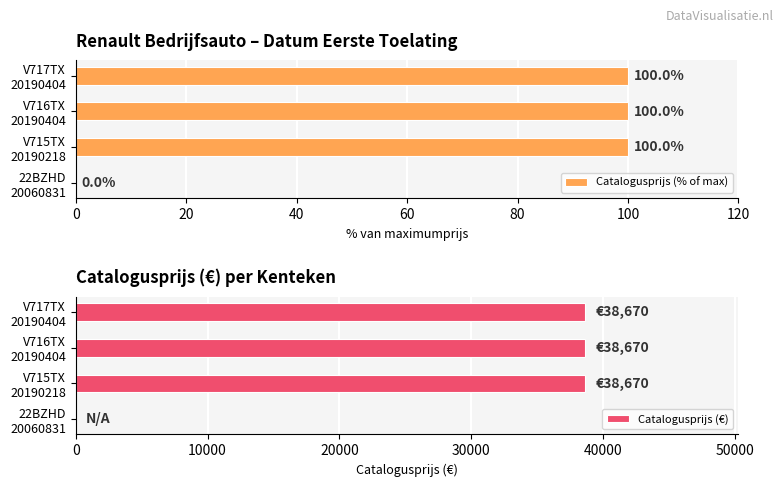

How many categories are shown in the chart?

4